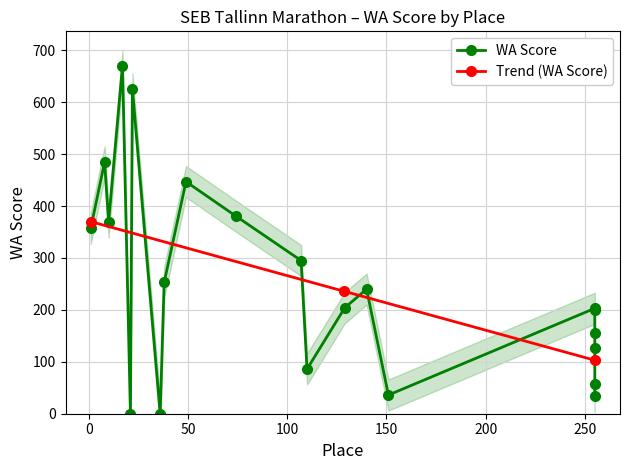

How many data points in Trend (WA Score) are less than 237?

100